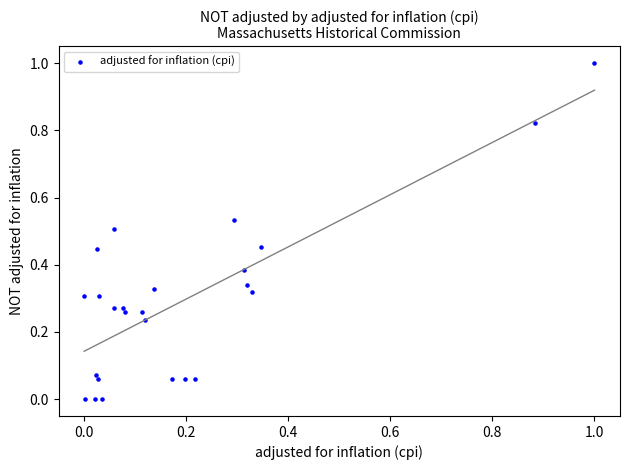

What is the range of X values (max minus min)?

1.0